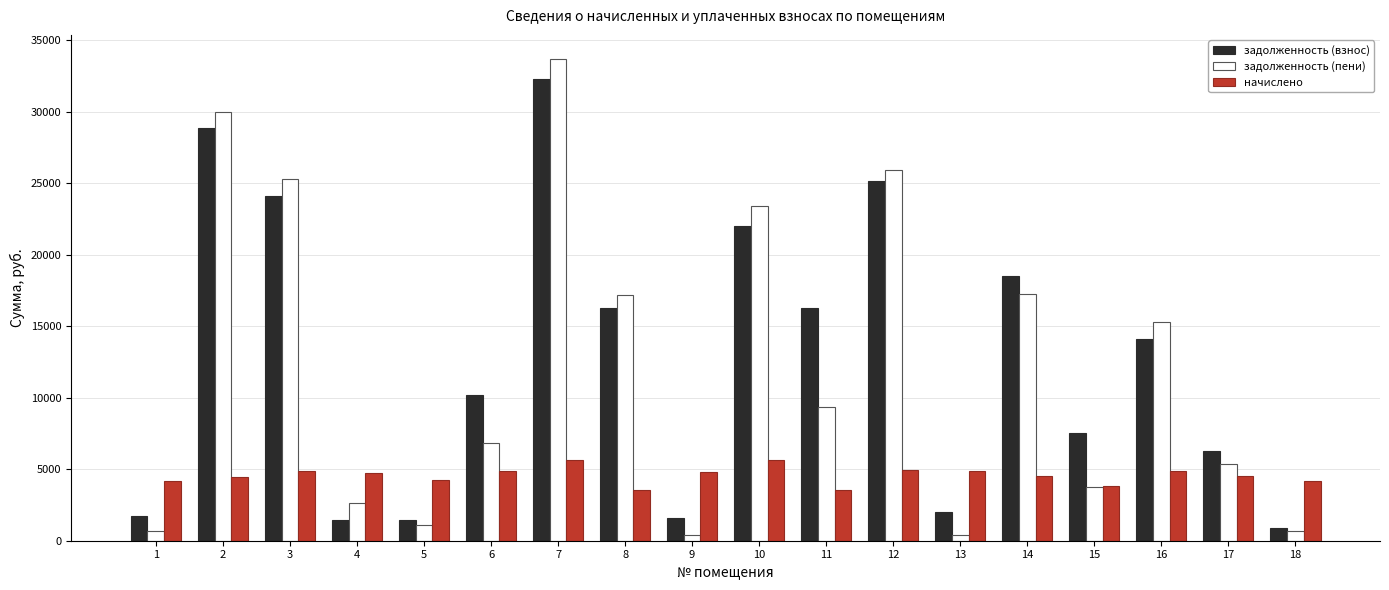

What is the lowest value of the задолженность (взнос) series?

863.0